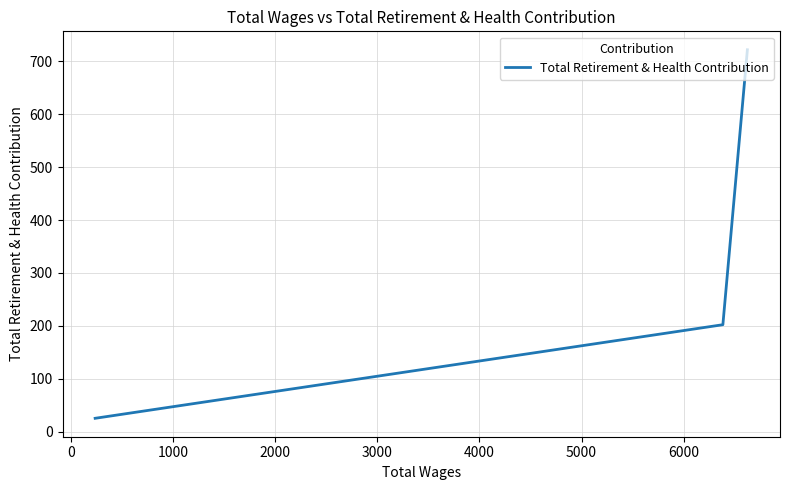

True or false: the data shows 354 at −1000.

False